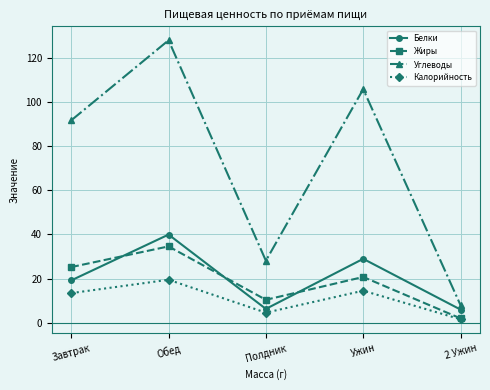

Which series has the largest total across all categories?

Углеводы